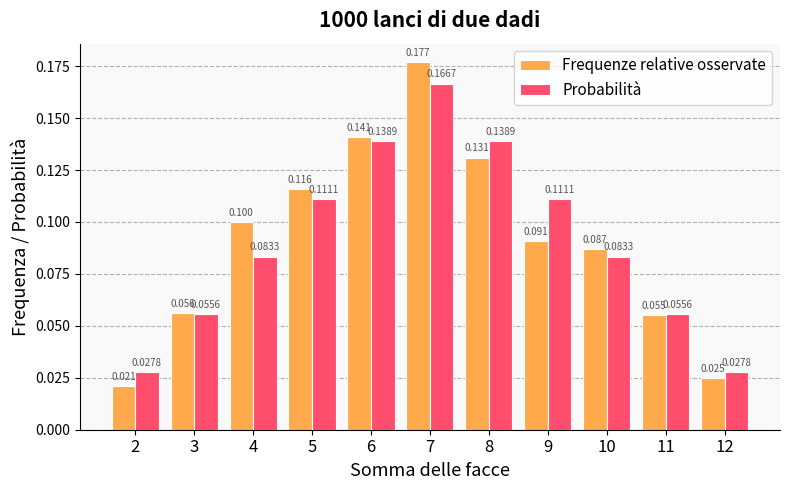

What is the sum of all Probabilità values?

1.0